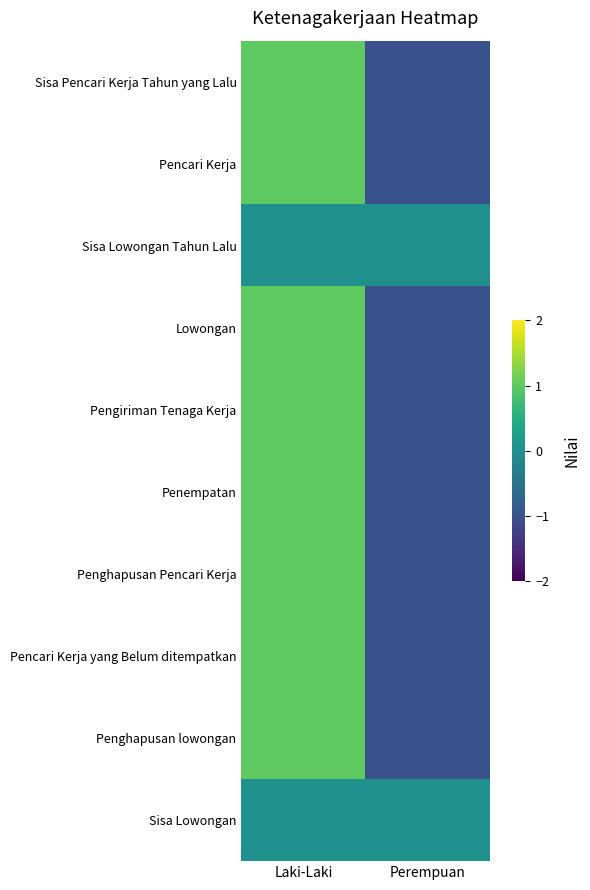

At Perempuan, list the series in order from smallest to largest.

Sisa Pencari Kerja Tahun yang Lalu, Pencari Kerja, Lowongan, Pengiriman Tenaga Kerja, Penempatan, Penghapusan Pencari Kerja, Pencari Kerja yang Belum ditempatkan, Penghapusan lowongan, Sisa Lowongan Tahun Lalu, Sisa Lowongan